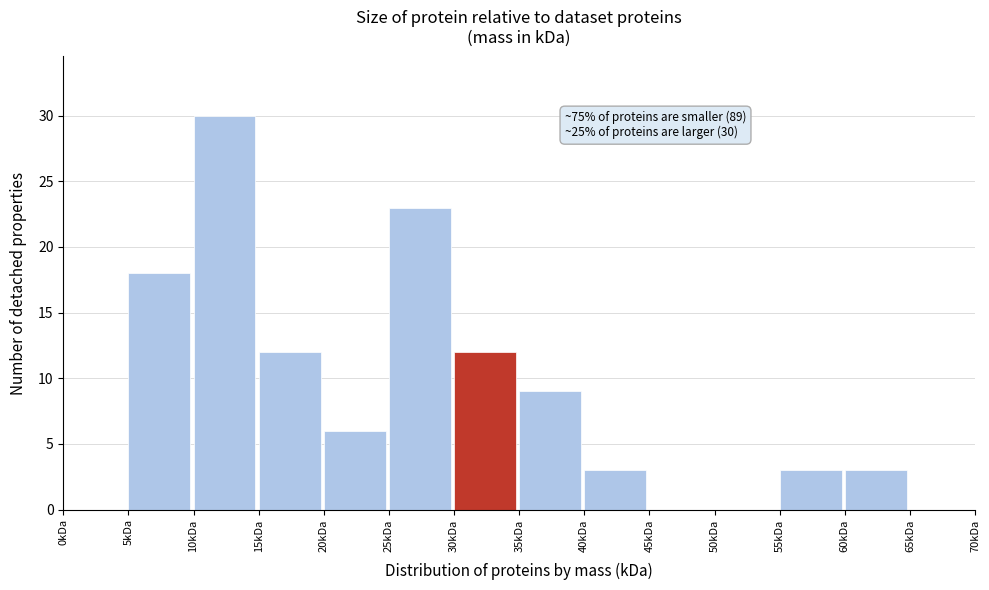

Which range on the x-axis has the tallest bar?

10 to 15